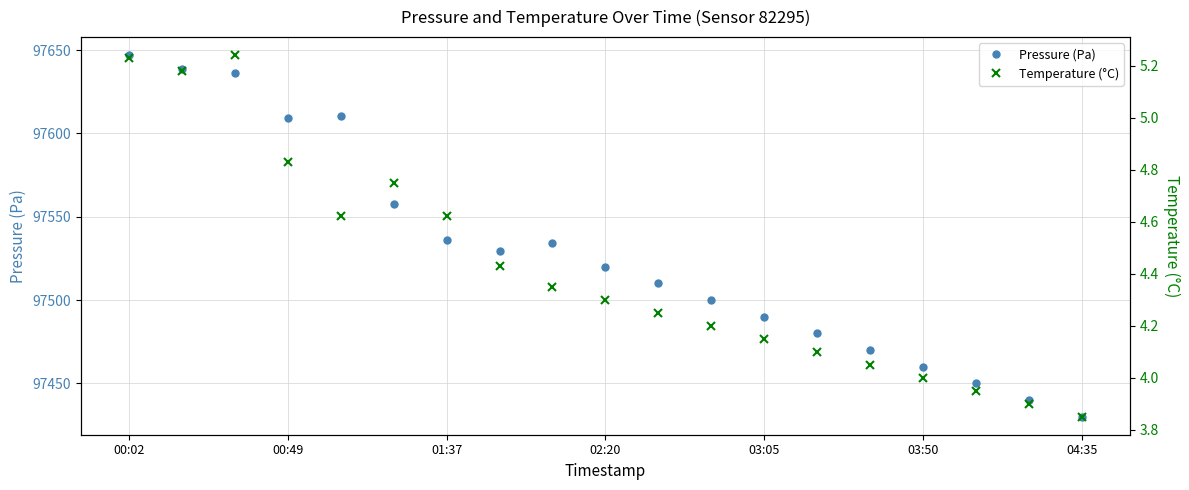

List the series in order of their overall mean, lowest first.

Temperature (°C), Pressure (Pa)